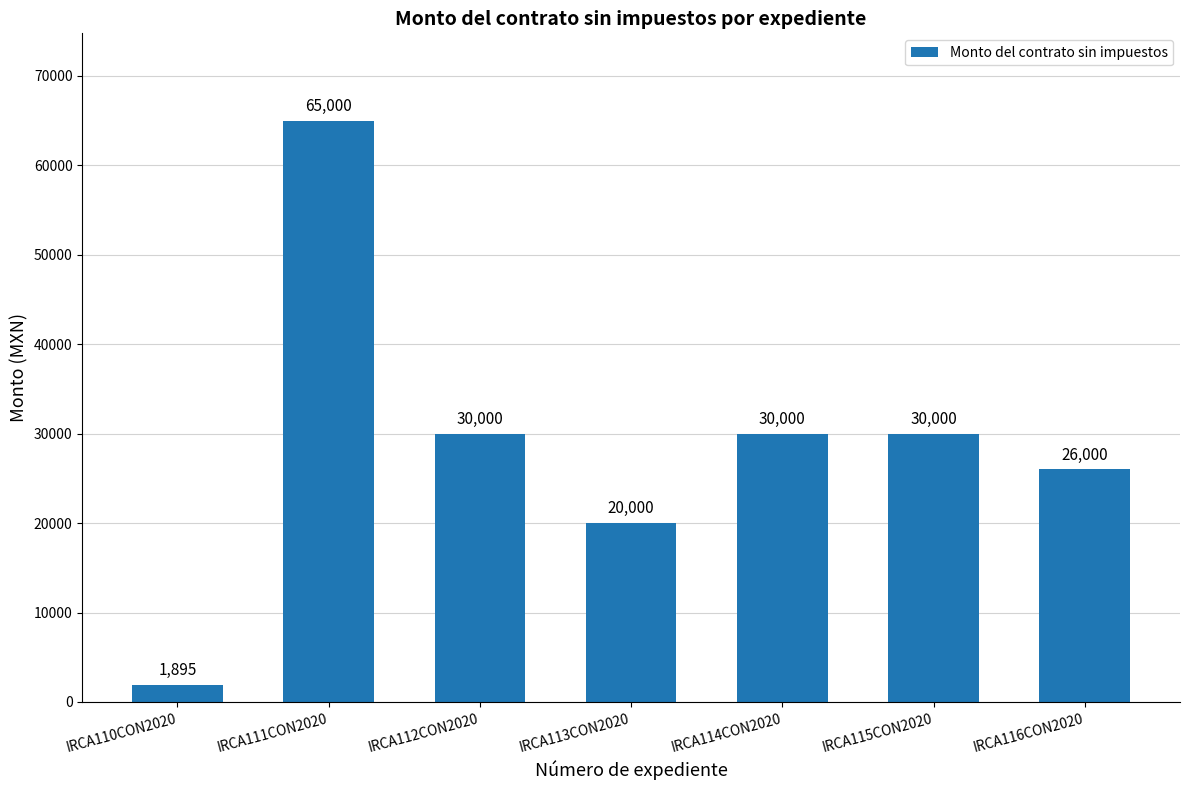

How many bars are there in total?

7